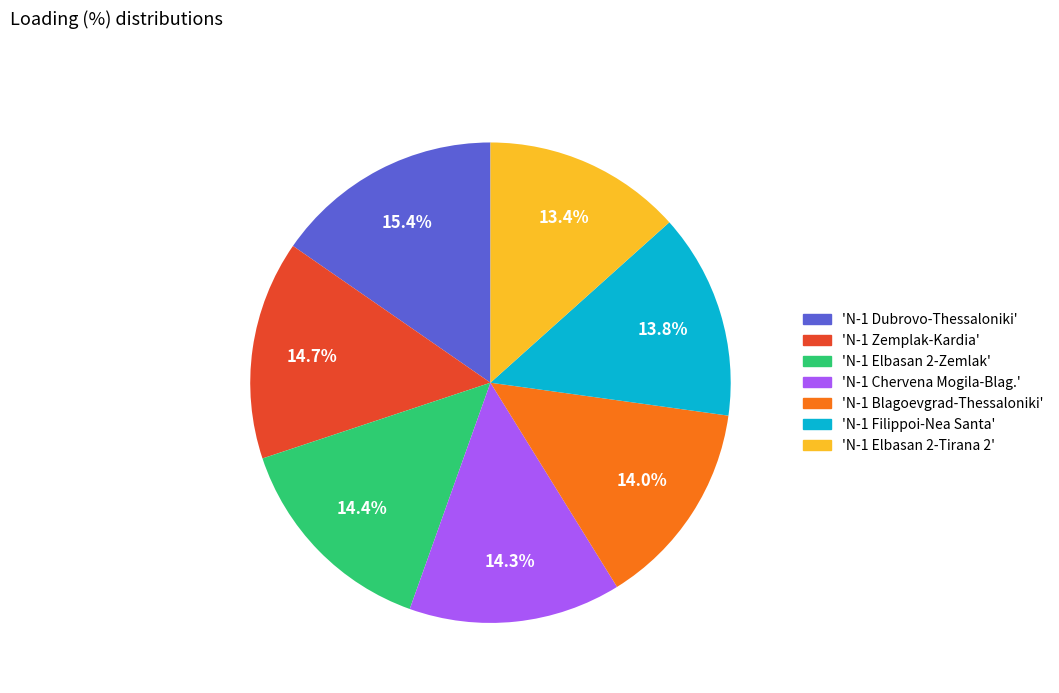

Is there a majority slice in this chart?

No